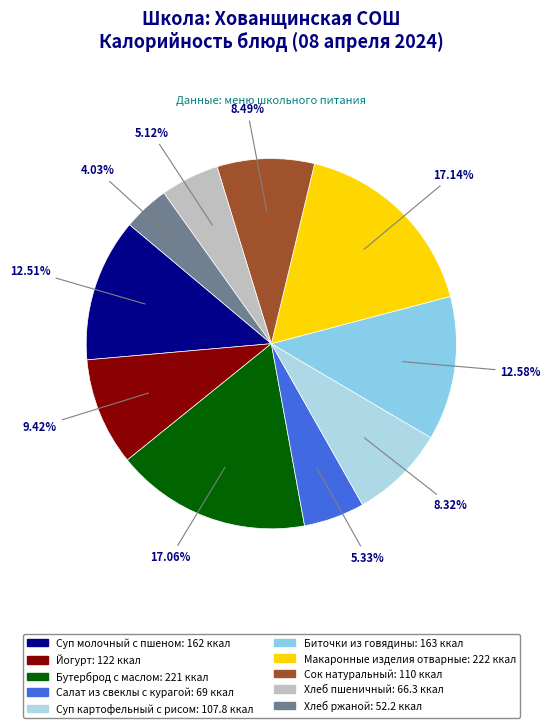

Rank the categories by value from highest to lowest.

Макаронные изделия отварные, Бутерброд с маслом, Биточки из говядины, Суп молочный с пшеном, Йогурт, Сок натуральный, Суп картофельный с рисом, Салат из свеклы с курагой, Хлеб пшеничный, Хлеб ржаной